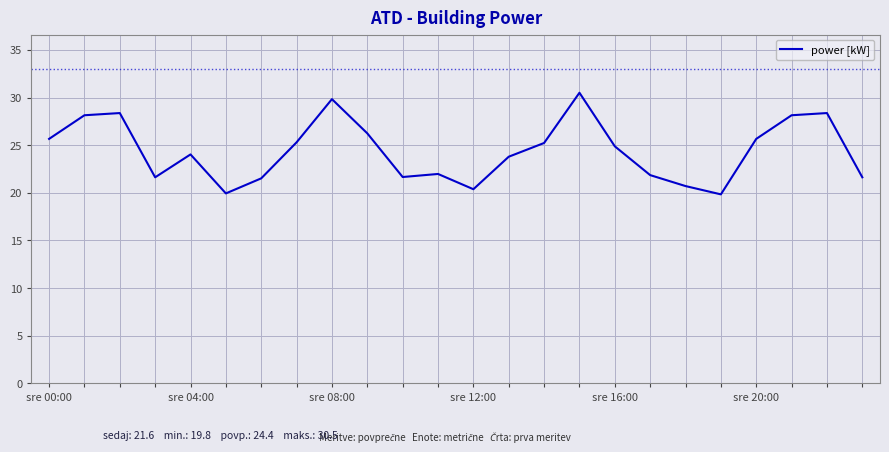

What is the maximum value shown in the chart?

30.5